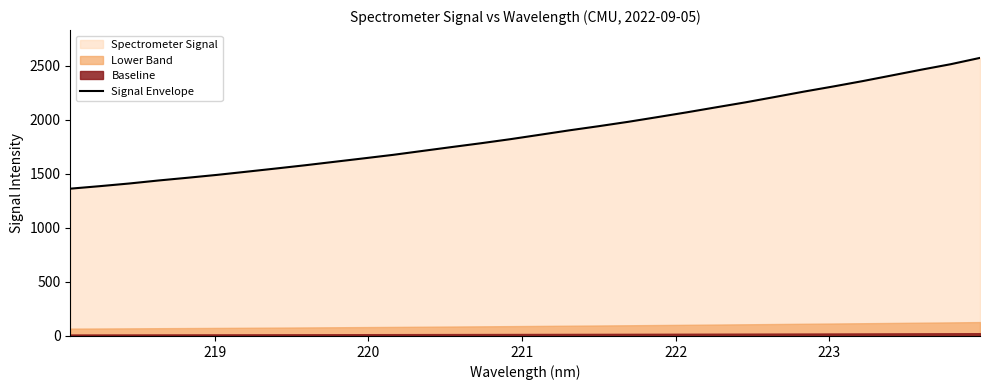

What is the minimum value for Signal Envelope?

1363.6